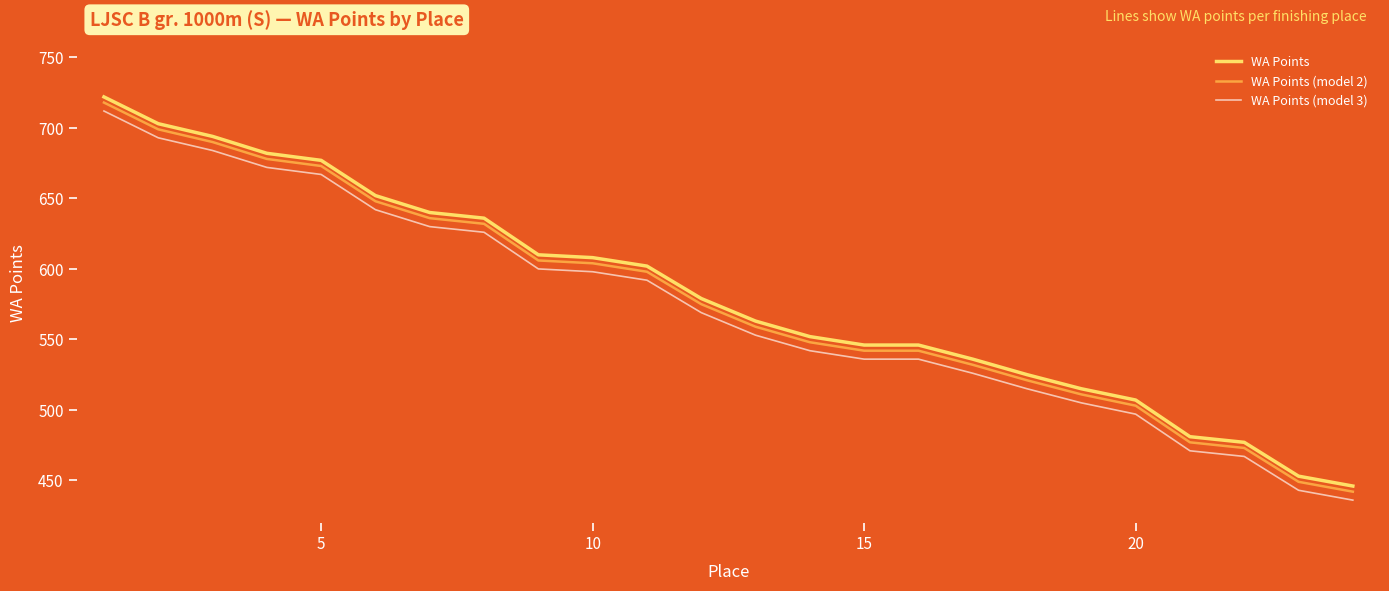

True or false: WA Points (model 3) and WA Points (model 2) cross at least once.

False